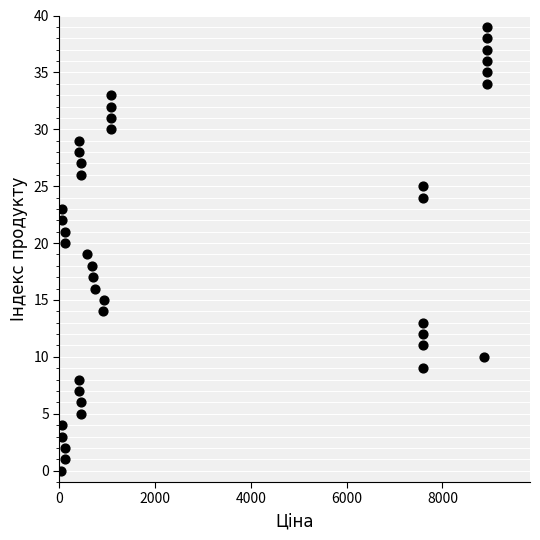

What is the range of Y values (max minus min)?

39